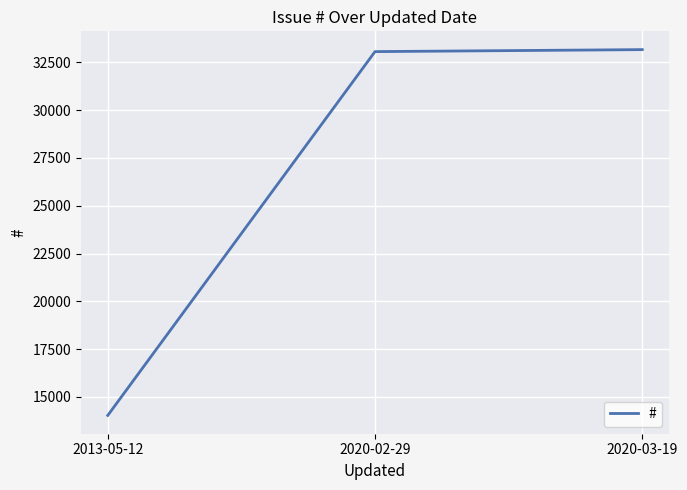

Reading left to right, what are all the values shown in this chart?

2013-05-12=14029	2020-02-29=33064	2020-03-19=33168